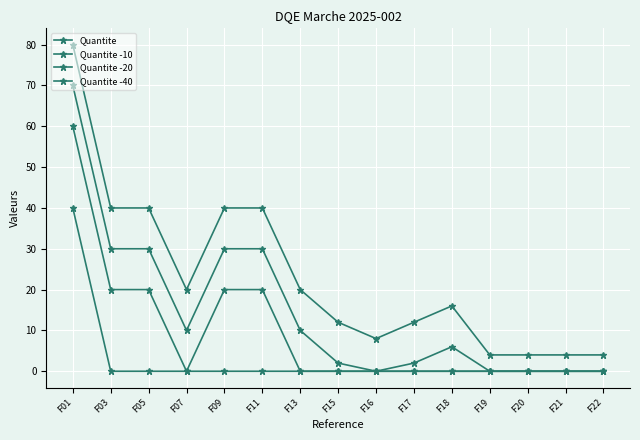

What is the total value across all series at F07?

30